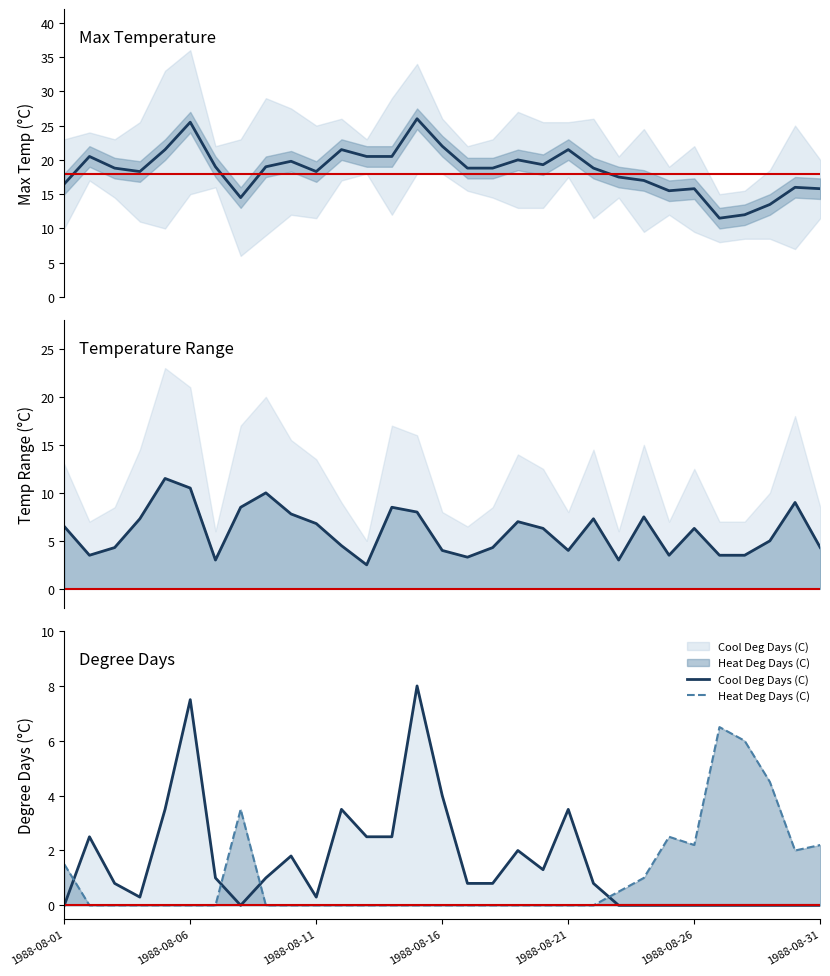

What is the maximum value for Heat Deg Days (C)?

6.5